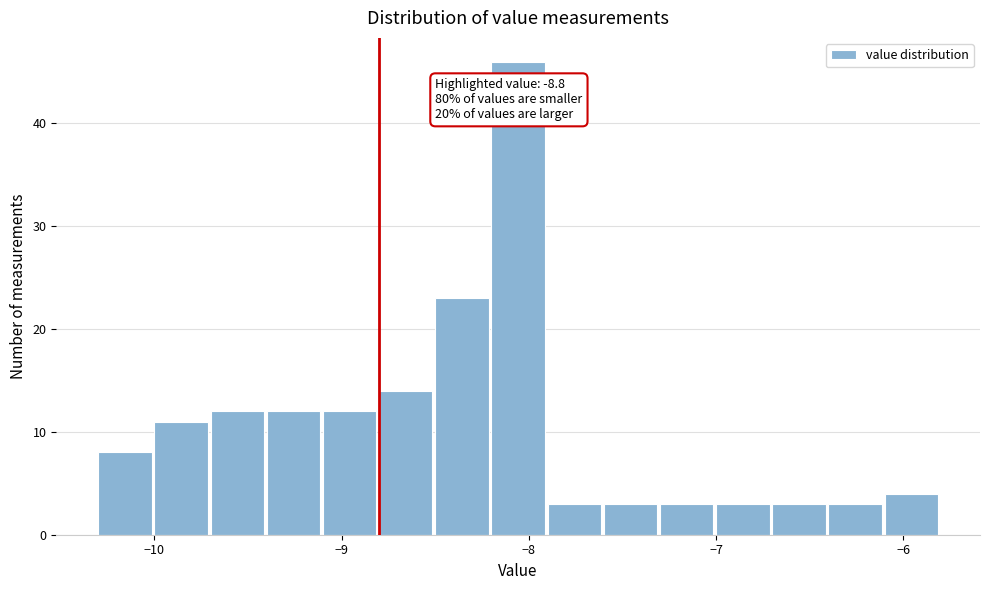

Around what value on the x-axis is the tallest bar? Give the approximate position of its centre, as read against the axis.

-8.1